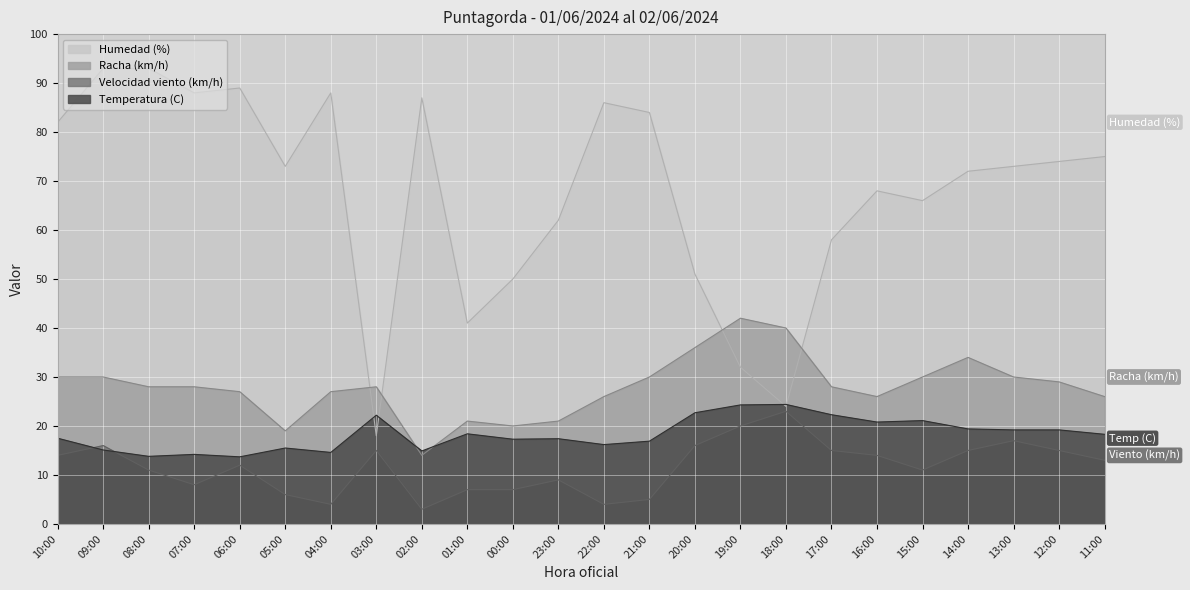

Which series has the largest range (max minus min)?

Humedad (%)